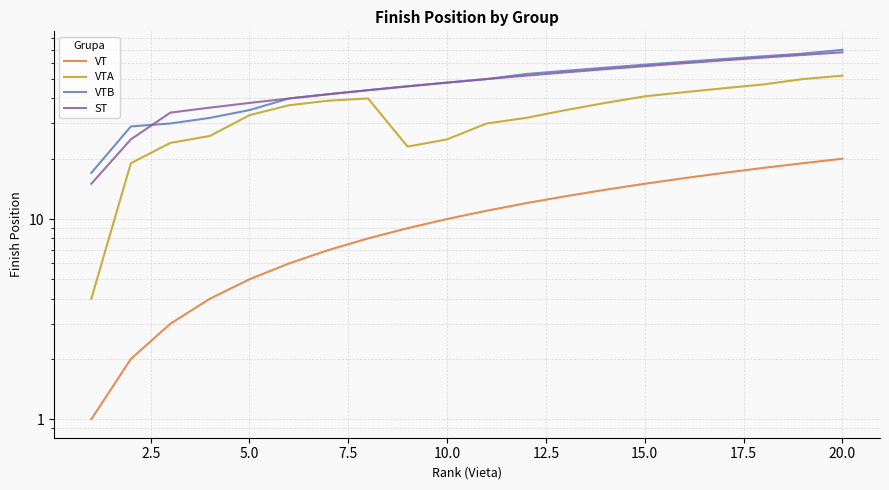

Which series has the largest range (max minus min)?

VTB